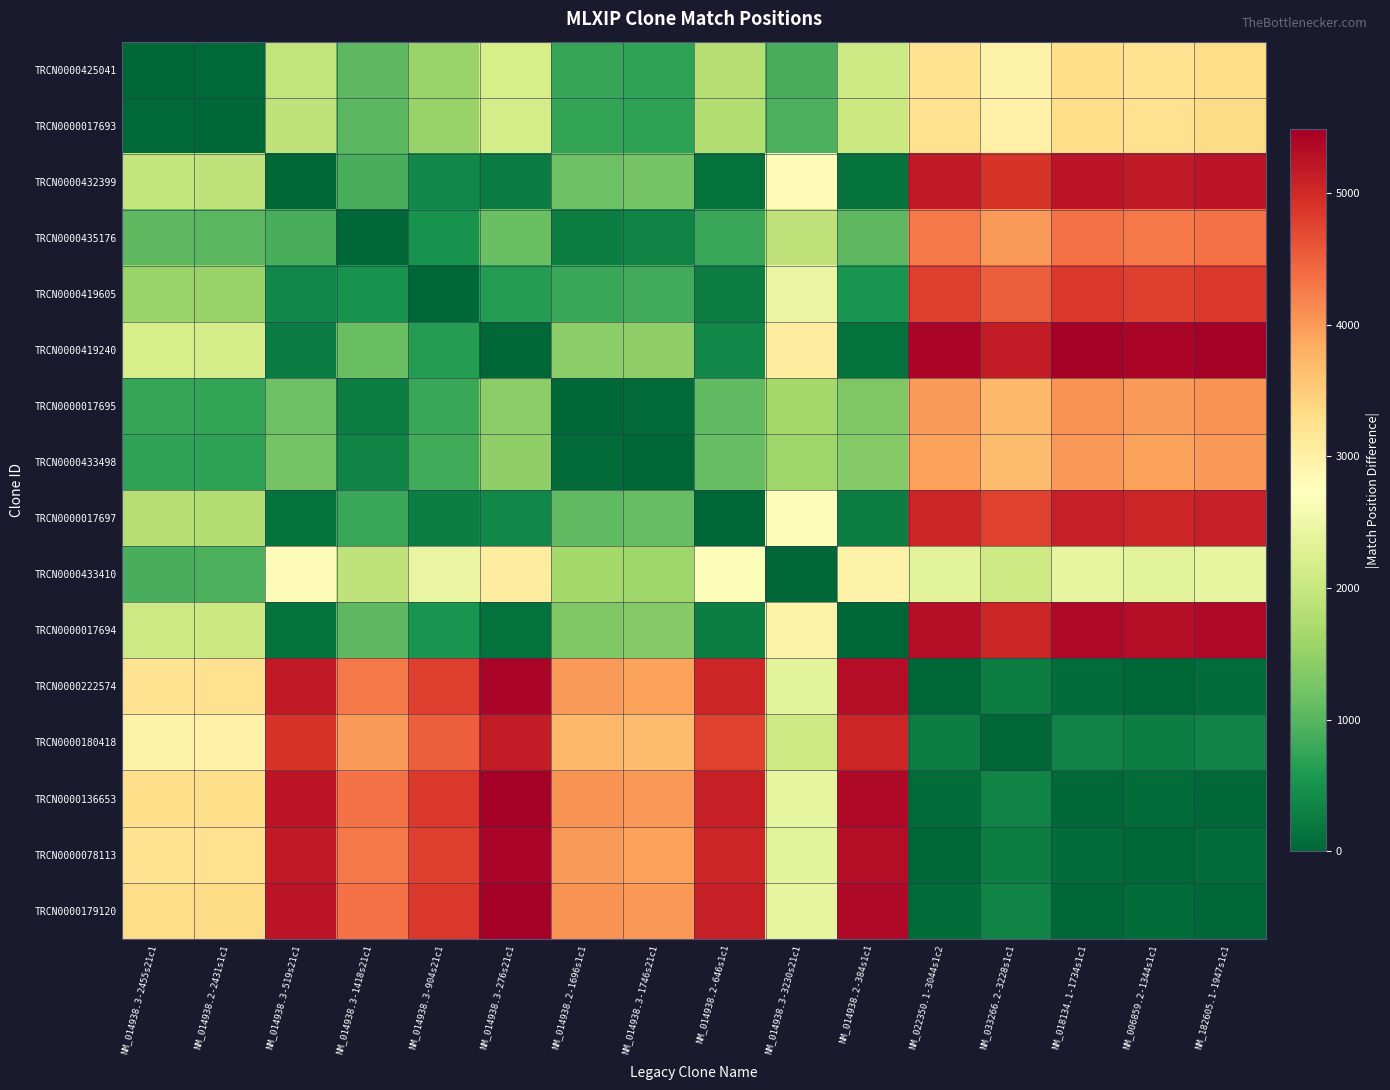

Between NM_014938.2-384s1c1 and NM_014938.2-1696s1c1, which is larger?

NM_014938.2-384s1c1